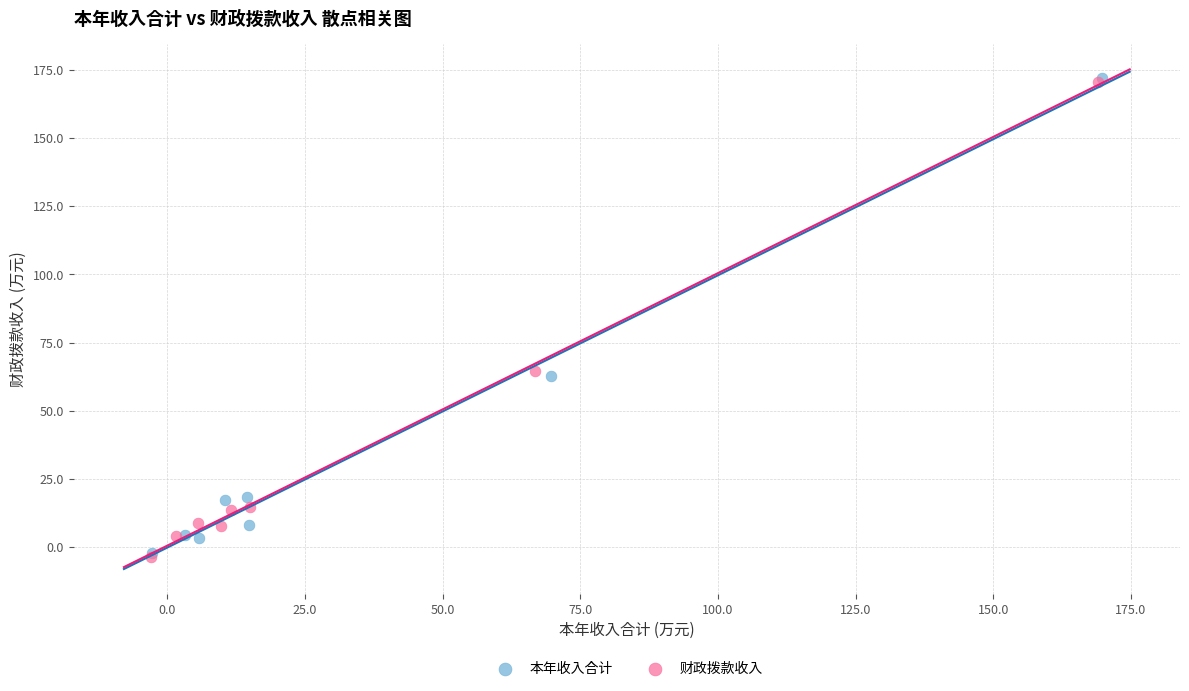

What are all the series names shown in the legend?

本年收入合计, 财政拨款收入